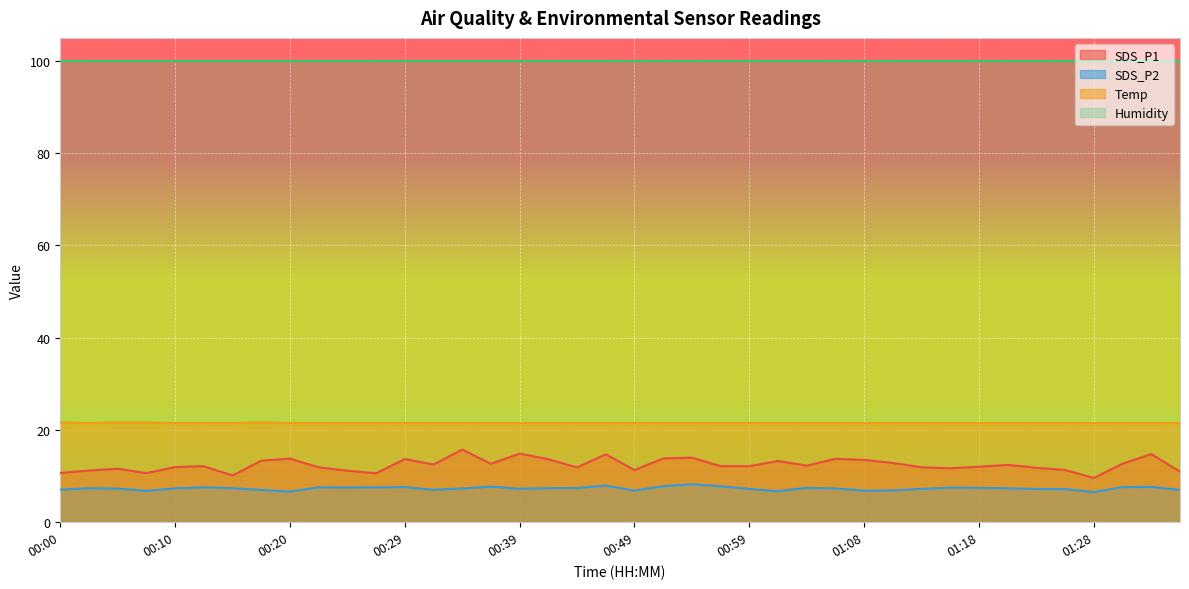

Rank the categories by SDS_P2 value from highest to lowest.

00:54, 00:46, 00:51, 00:56, 00:37, 01:33, 00:29, 01:30, 00:12, 00:22, 00:27, 00:24, 01:16, 01:03, 01:18, 00:44, 00:03, 00:15, 00:42, 00:10, 01:20, 00:34, 01:06, 00:05, 00:39, 01:13, 00:59, 01:23, 01:25, 00:00, 00:32, 00:17, 01:35, 01:11, 00:49, 01:08, 00:07, 01:01, 00:20, 01:28